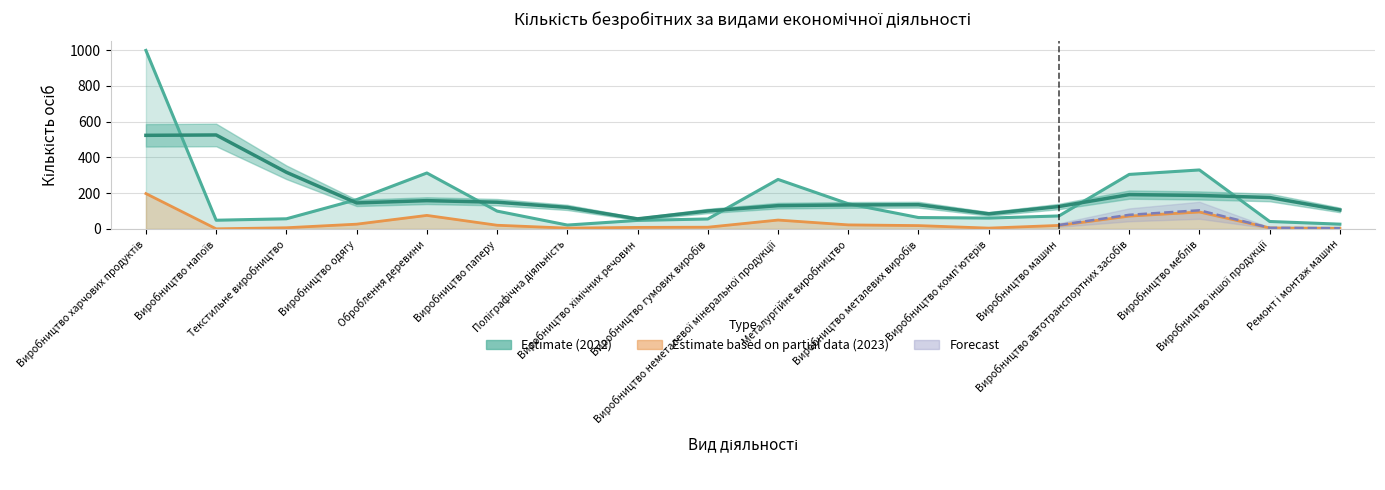

Which label corresponds to the smallest value in the chart?

Виробництво напоїв